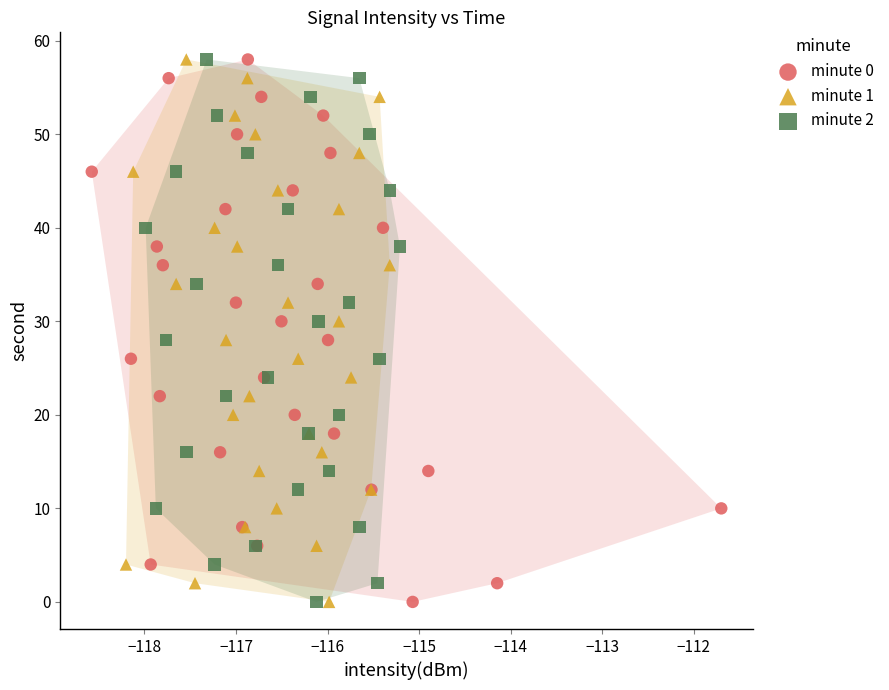

What are all the series names shown in the legend?

minute 0, minute 1, minute 2